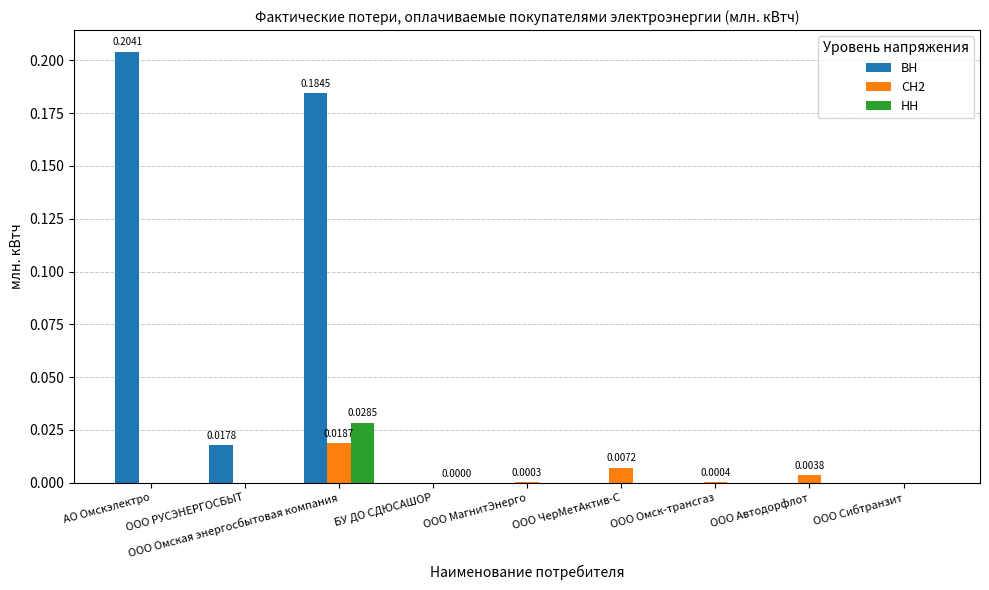

Between АО Омскэлектро and ООО ЧерМетАктив-С, which series saw the biggest shift?

ВН